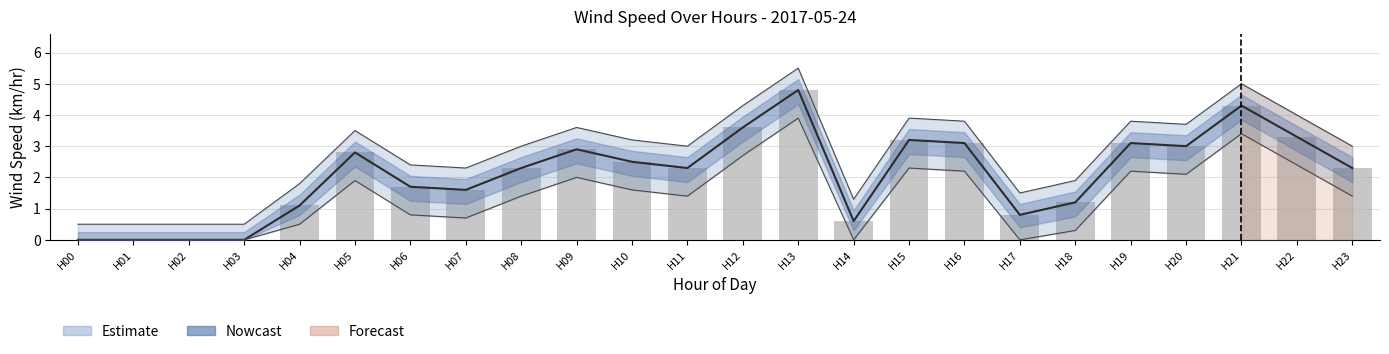

How many data points does each series have?

24